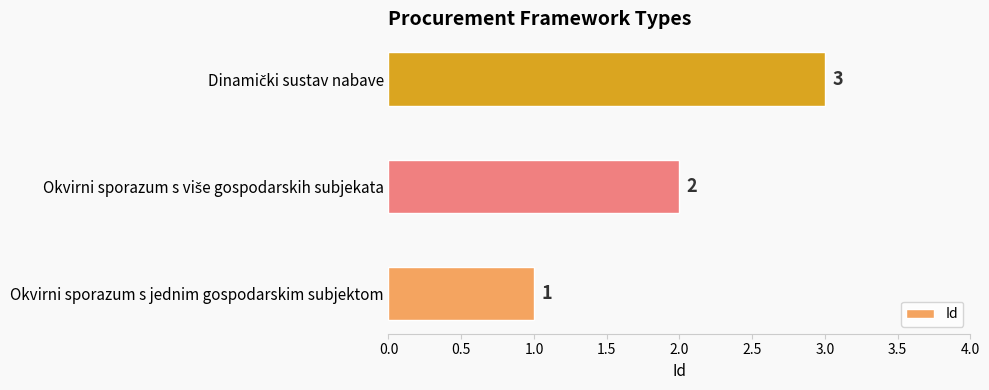

How many values are between 1 and 3?

3